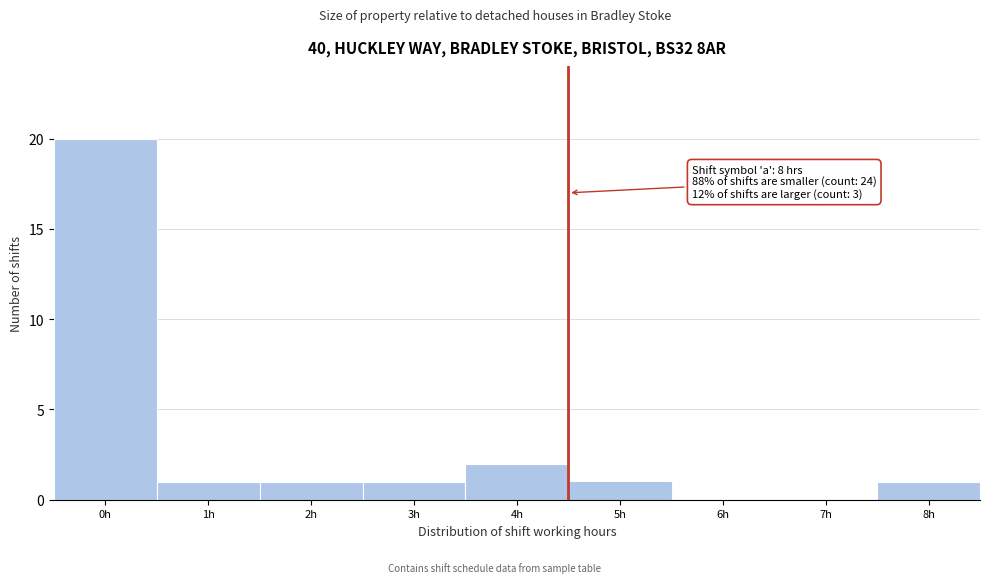

Reading left to right, what are all the values shown in this chart?

0h=20	1h=1	2h=1	3h=1	4h=2	5h=1	6h=0	7h=0	8h=1